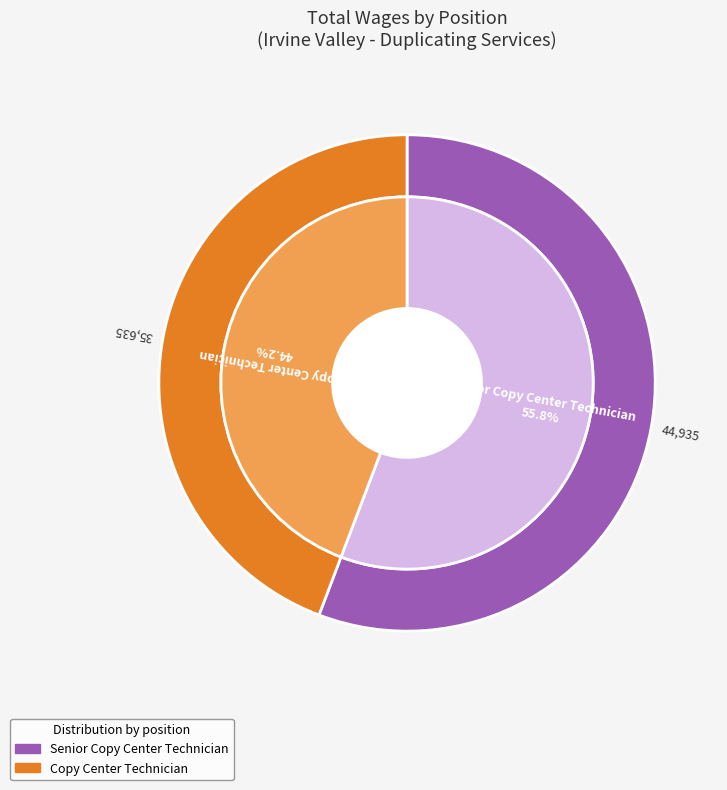

Count the number of slices in the pie.

2